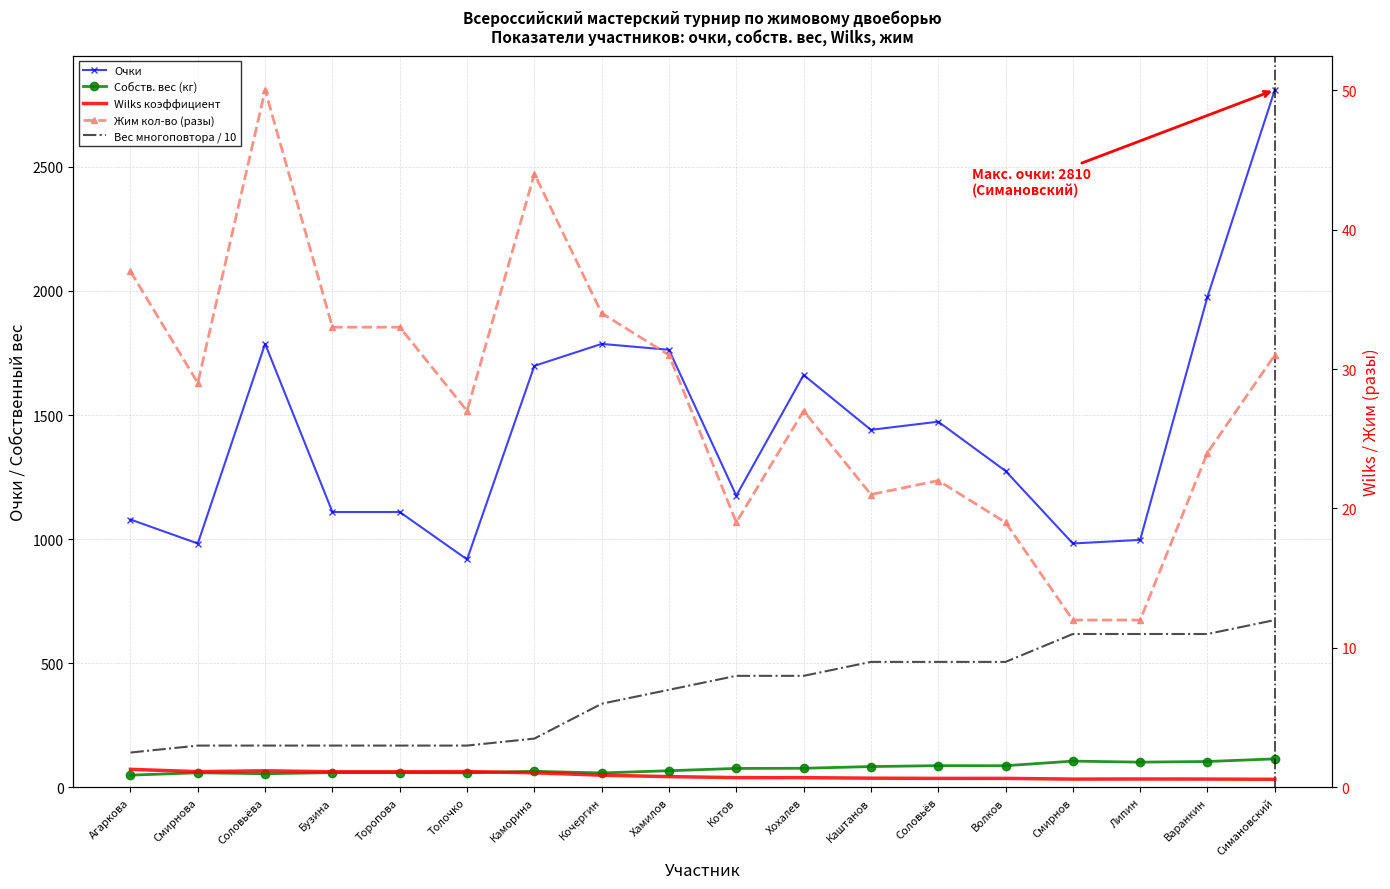

What is the difference between the highest and lowest values at Смирнова?

981.5